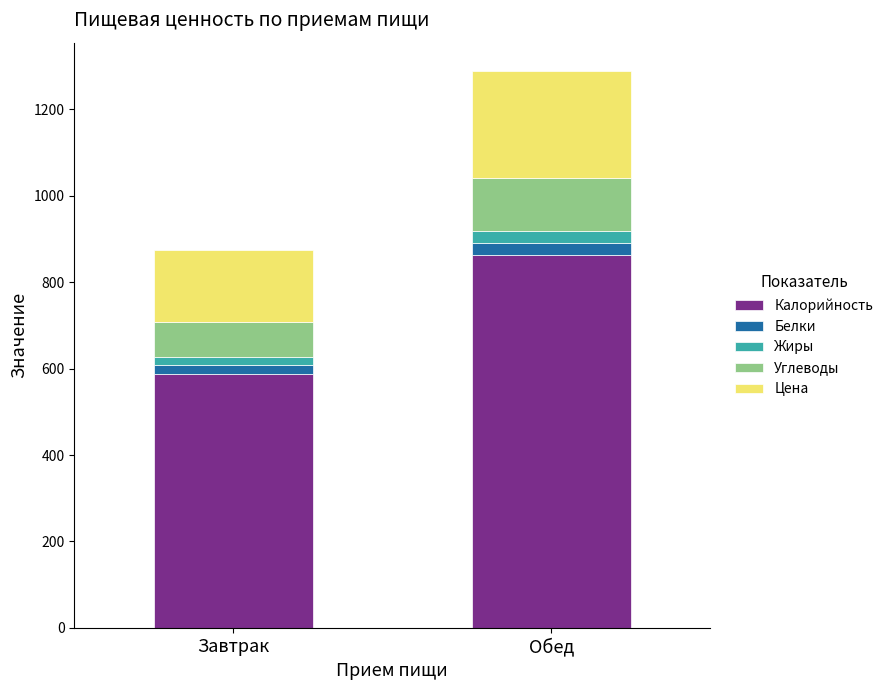

At which category is the sum across all series the highest?

Обед